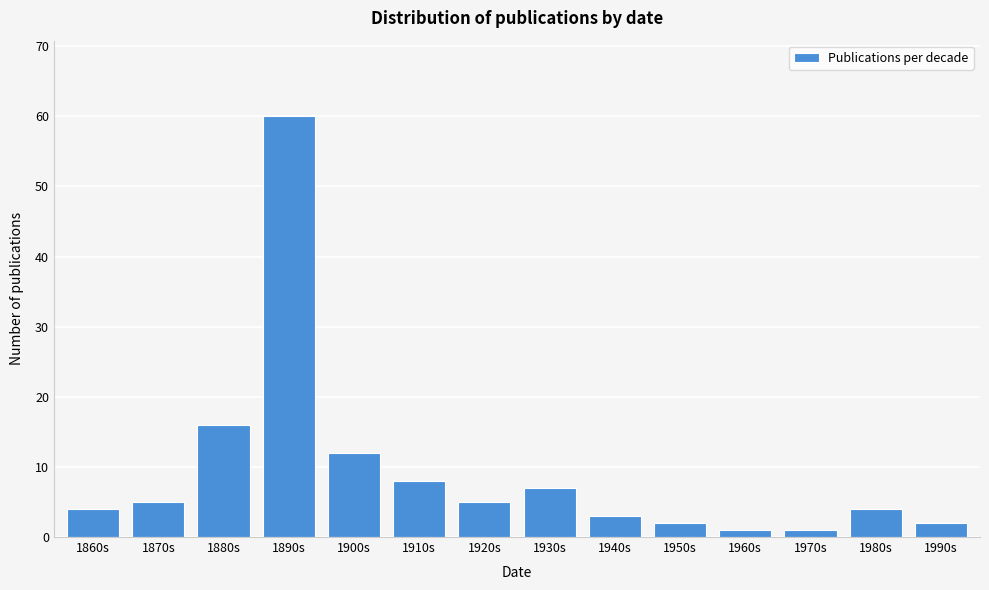

Reading left to right, extract all data points from this chart.

4	5	16	60	12	8	5	7	3	2	1	1	4	2